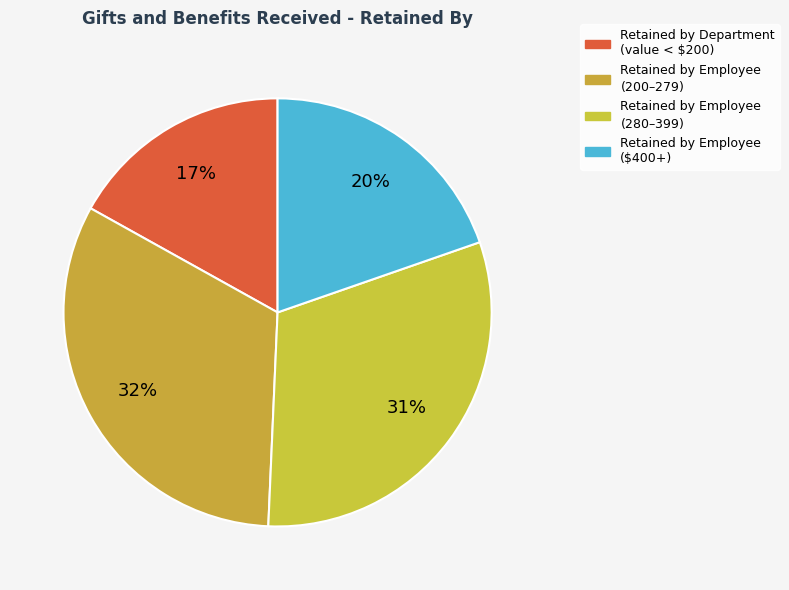

How many slices are in this pie chart?

4